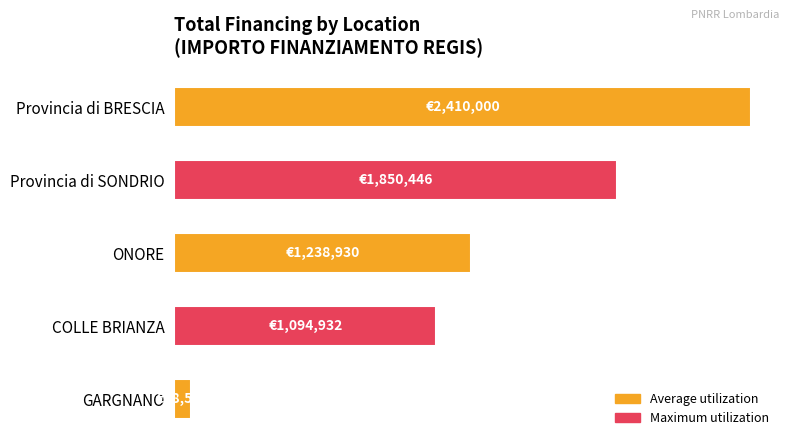

Does the chart contain any negative values?

No